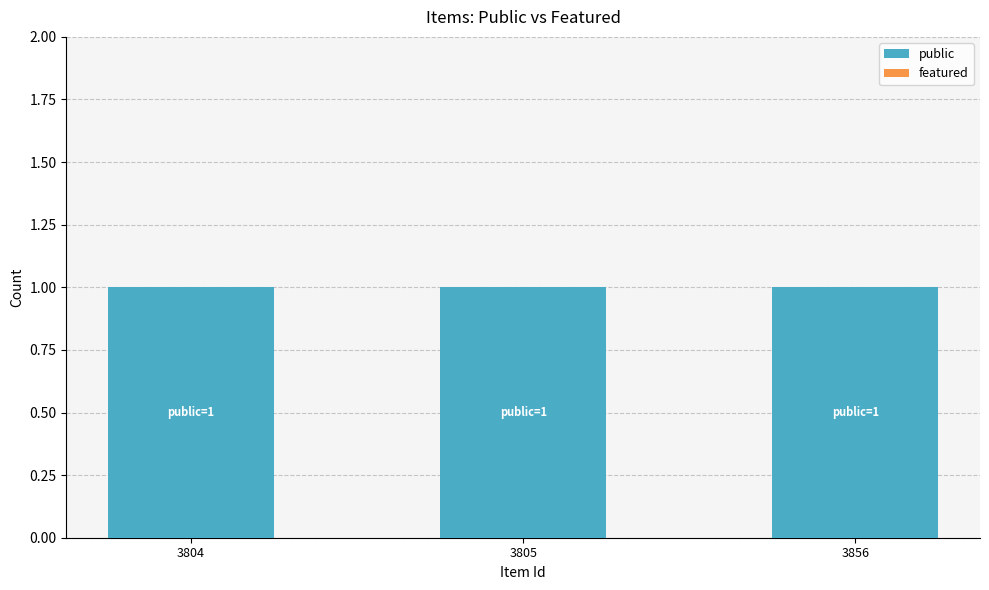

Does the chart contain stacked bars?

No